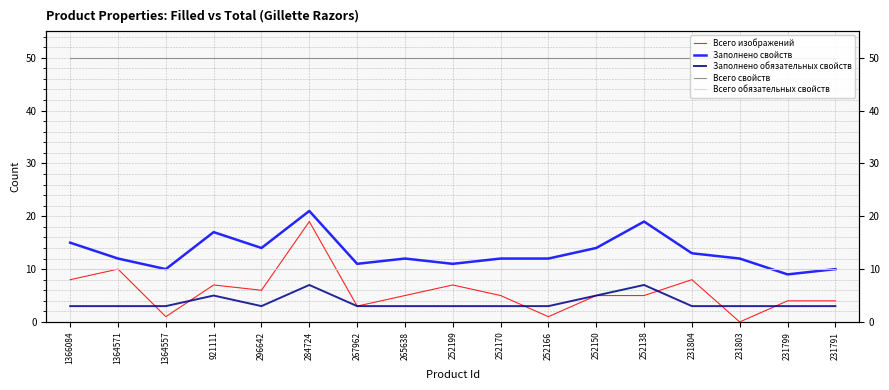

What is the difference between the highest and lowest values at 231791?

47